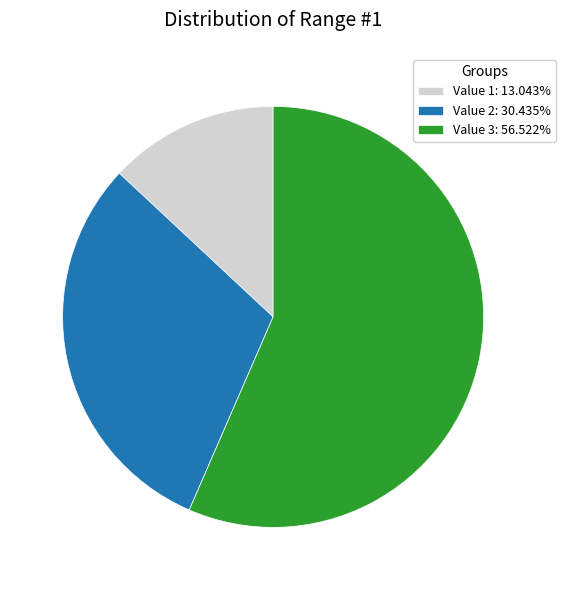

True or false: Value 2 accounts for 17% of the total.

False